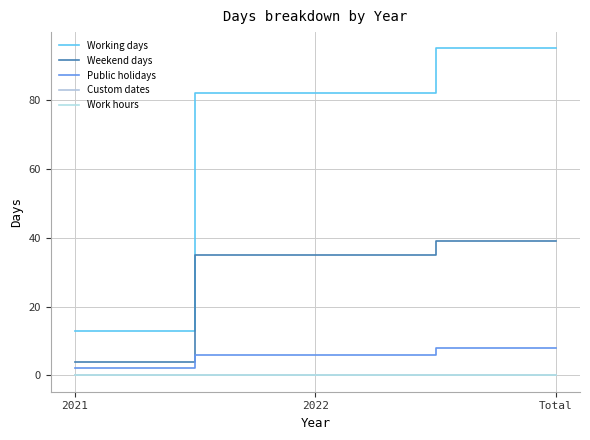

Where is Public holidays nearest to the value 5?

2022